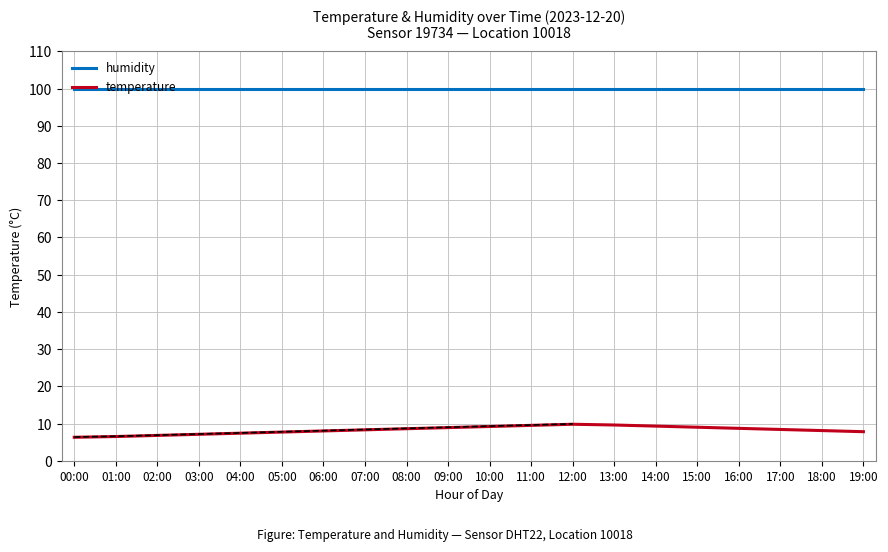

How many categories are shown in the chart?

20